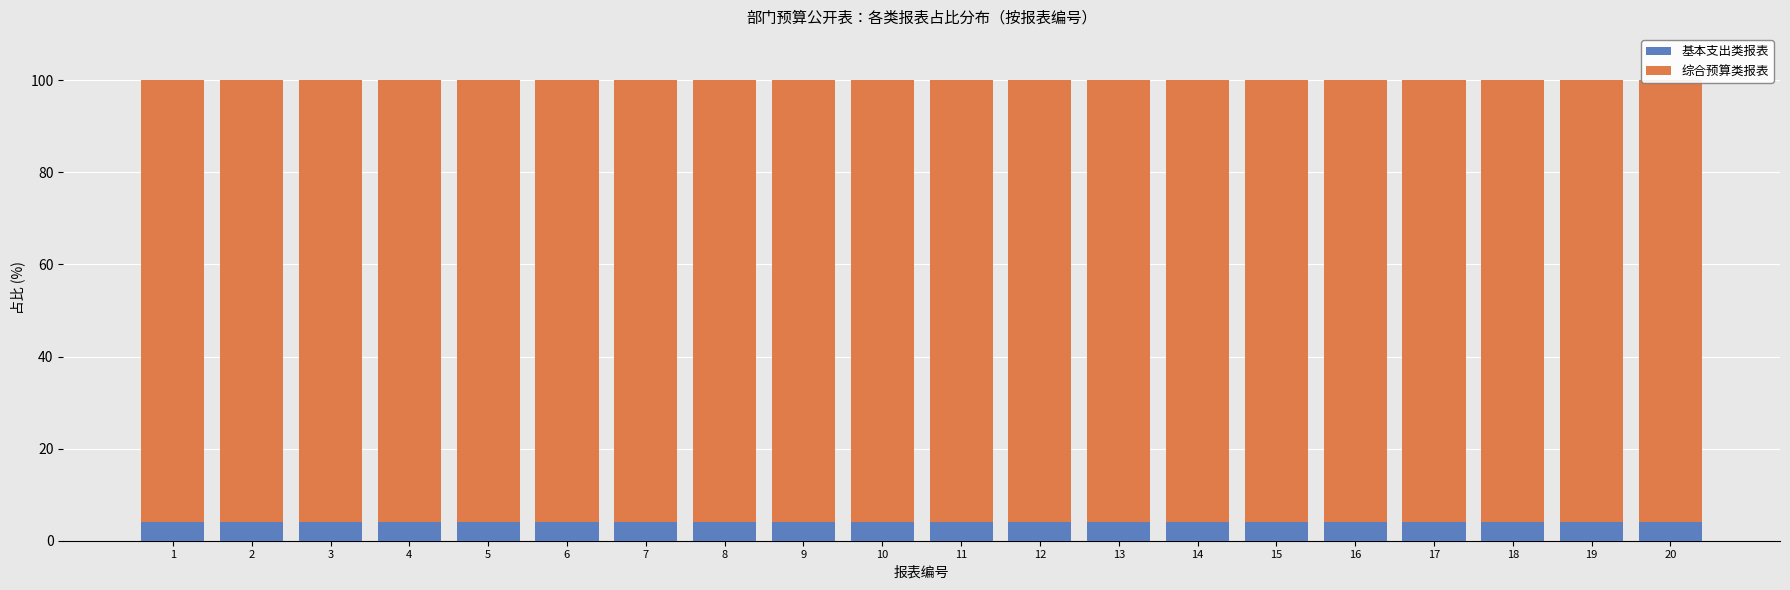

At which category is the sum across all series the highest?

1